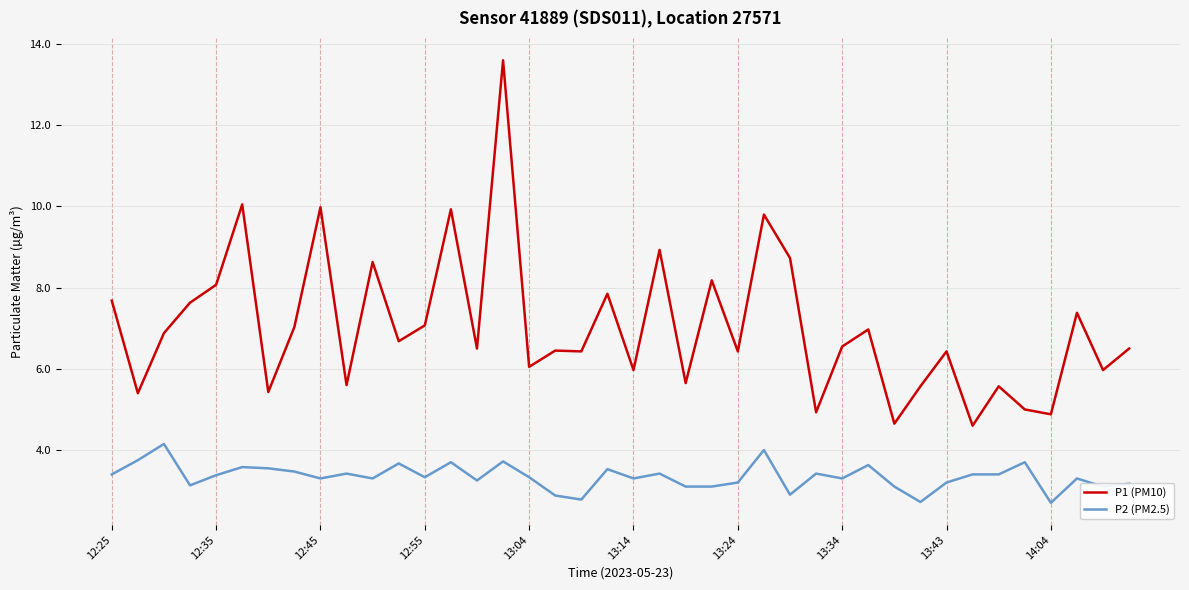

How many distinct data groups are displayed?

2